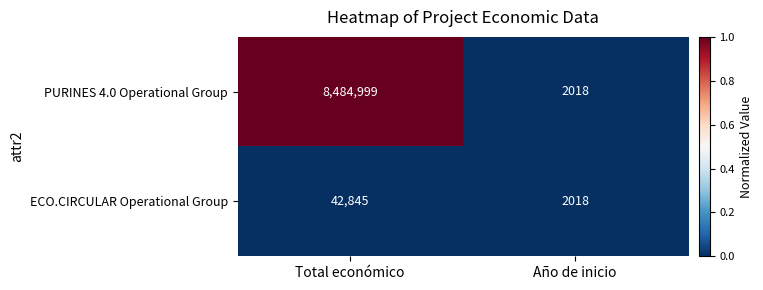

Count the number of data series in this chart.

2